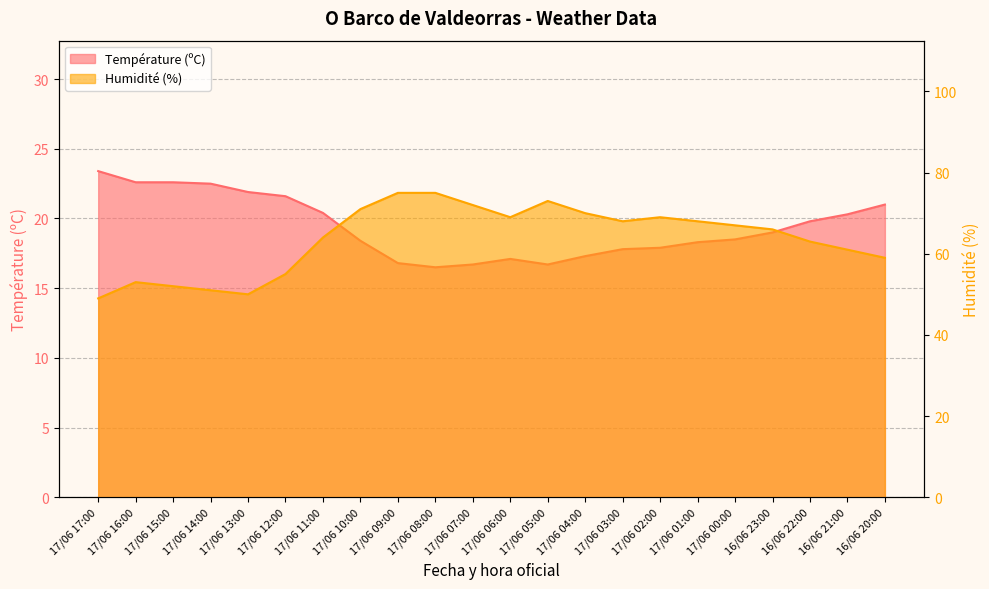

At which label does Température (ºC) first exceed 19?

17/06 17:00